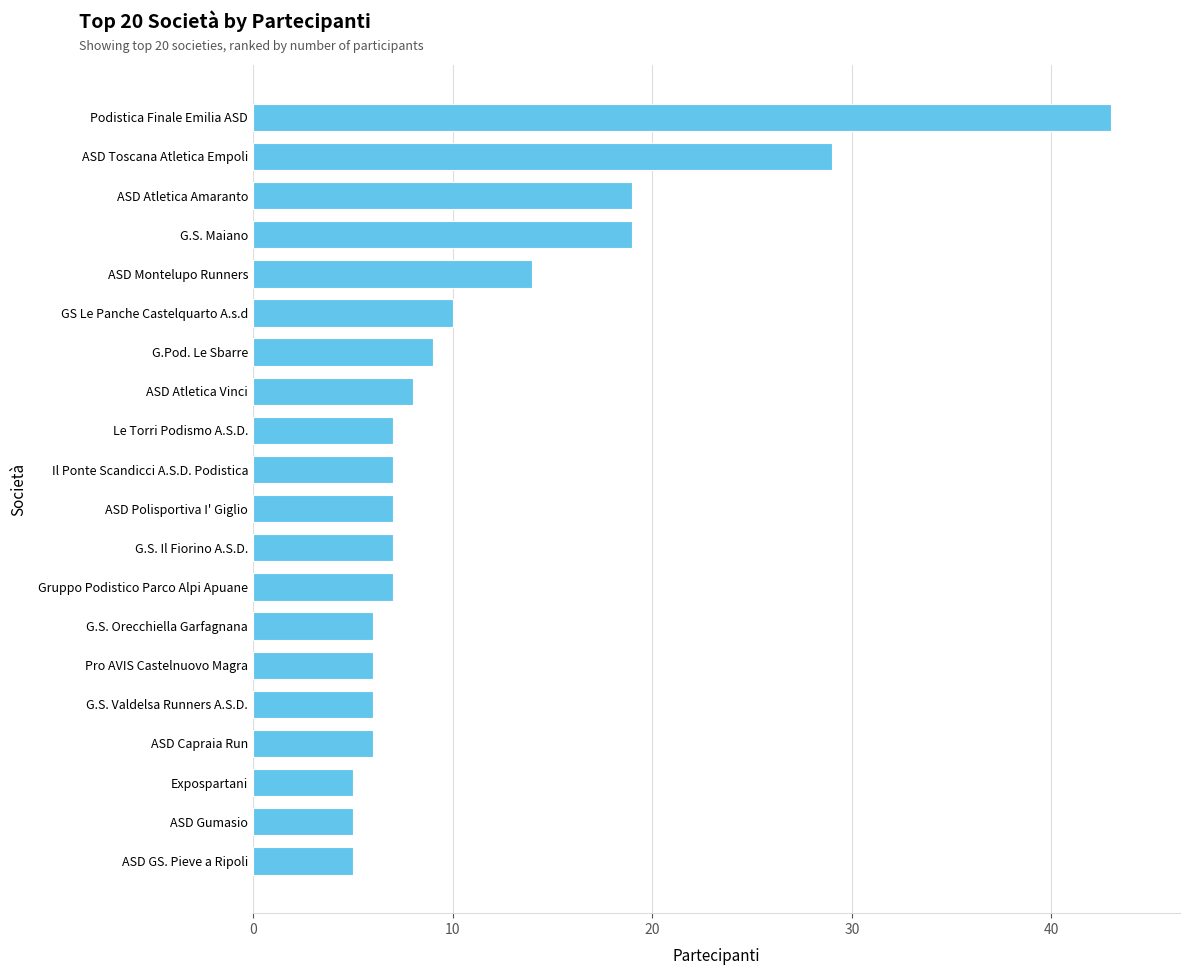

Is it true that the value at ASD GS. Pieve a Ripoli is 5?

True